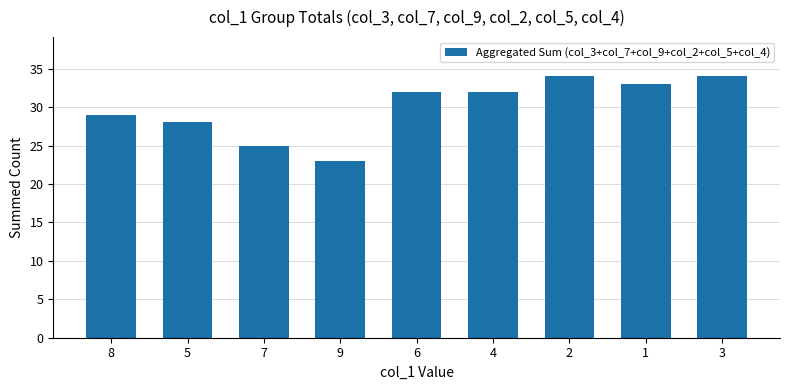

Approximately how many times larger is the value at 8 compared to 9?

1.3